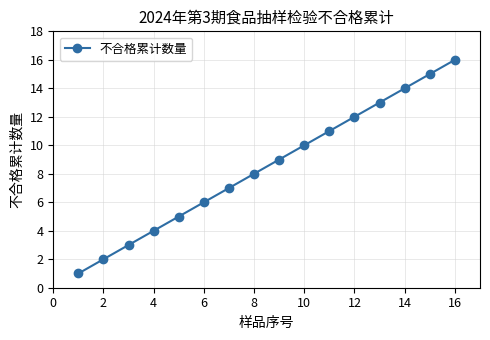

What is the difference between the maximum and minimum values?

15